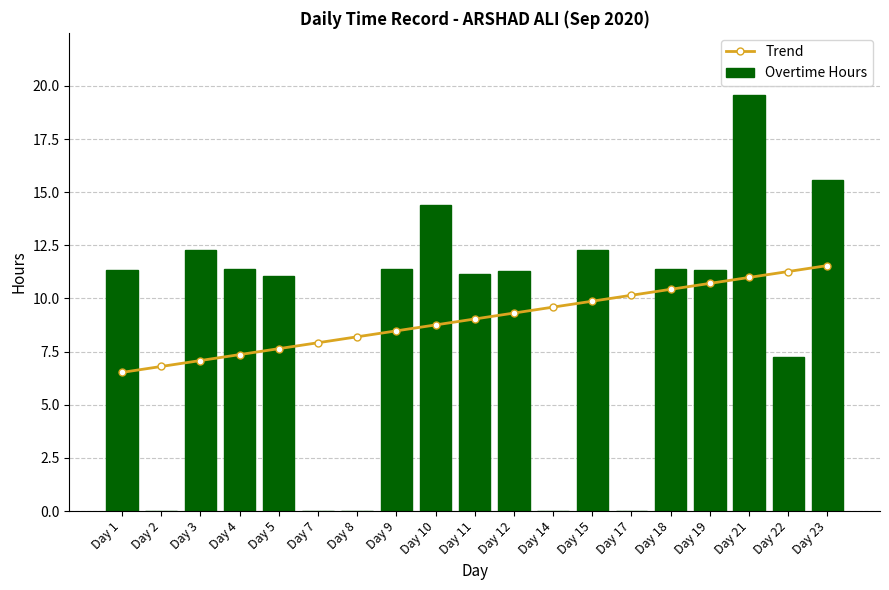

How many data points does each series have?

19